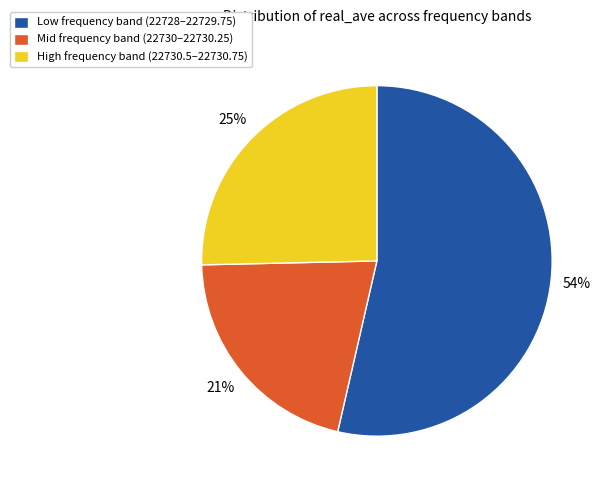

What percentage is the Mid frequency band (22730–22730.25) slice, to the nearest percent?

21%